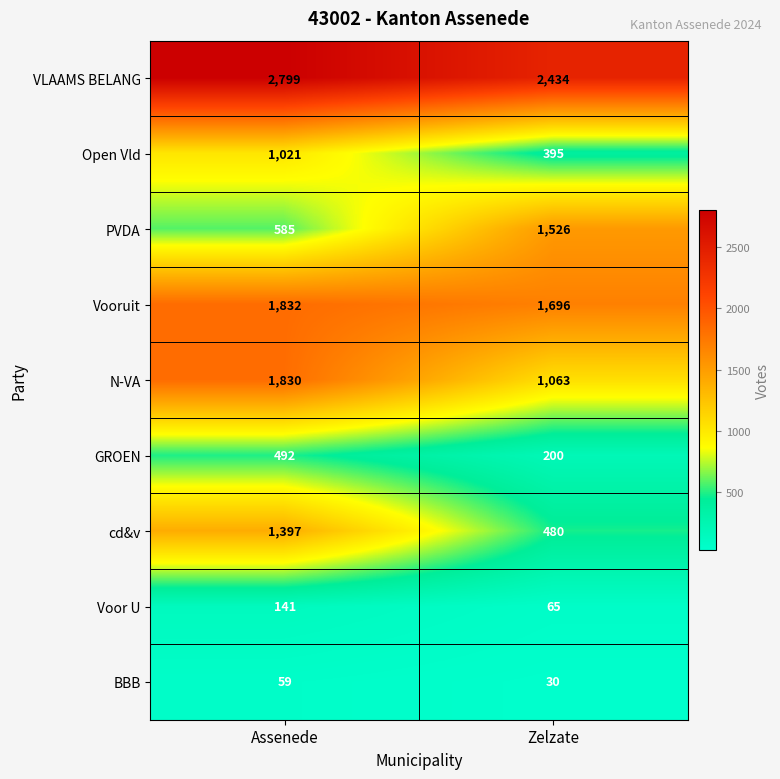

Reading left to right, extract all data points from this chart.

VLAAMS BELANG: Assenede=2799	Zelzate=2434
Open Vld: Assenede=1021	Zelzate=395
PVDA: Assenede=585	Zelzate=1526
Vooruit: Assenede=1832	Zelzate=1696
N-VA: Assenede=1830	Zelzate=1063
GROEN: Assenede=492	Zelzate=200
cd&v: Assenede=1397	Zelzate=480
Voor U: Assenede=141	Zelzate=65
BBB: Assenede=59	Zelzate=30